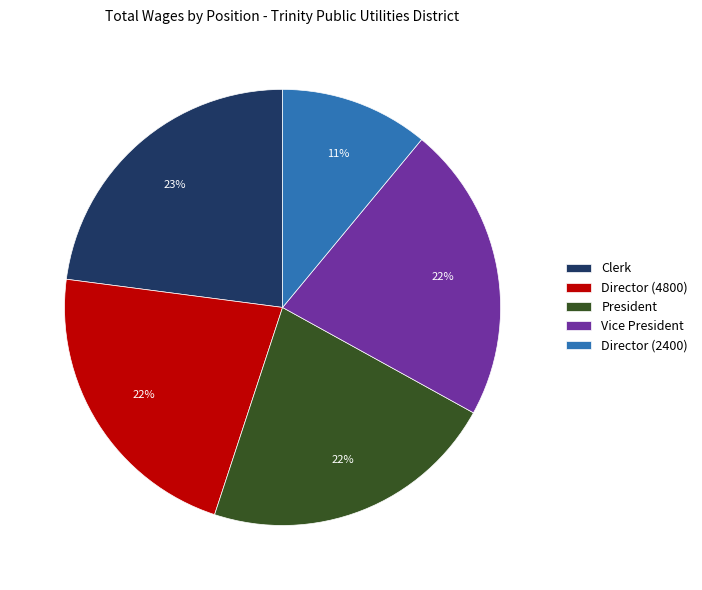

To the nearest percent, what is the difference between the largest and smallest slice percentages?

12%